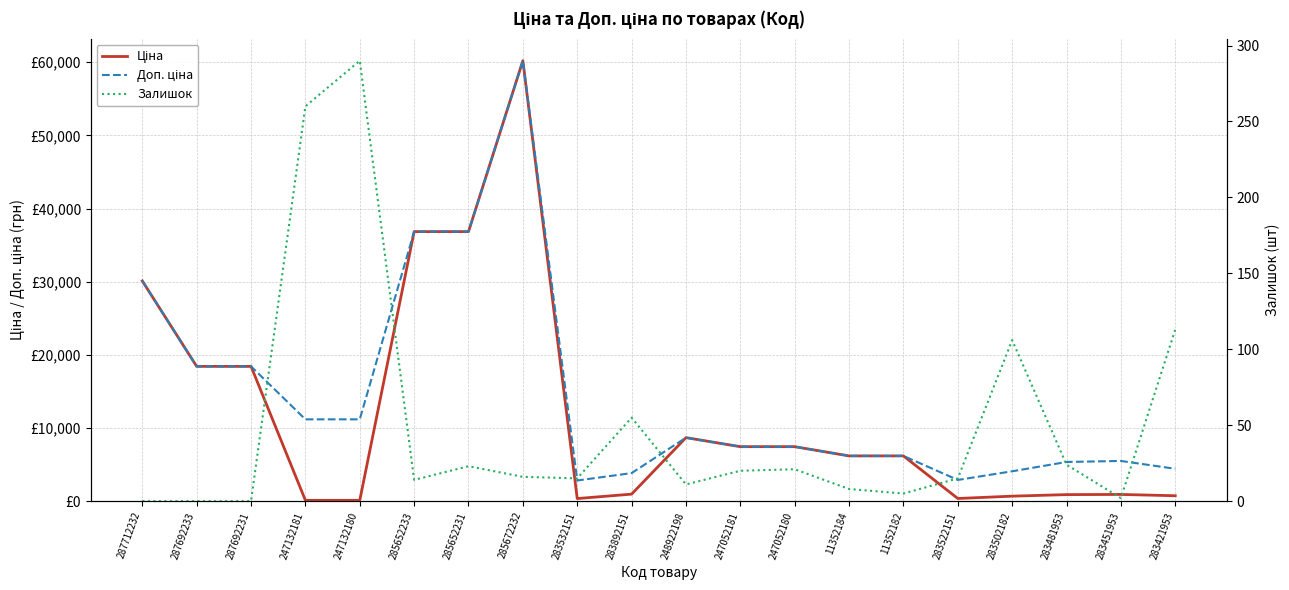

How many data points does each series have?

20